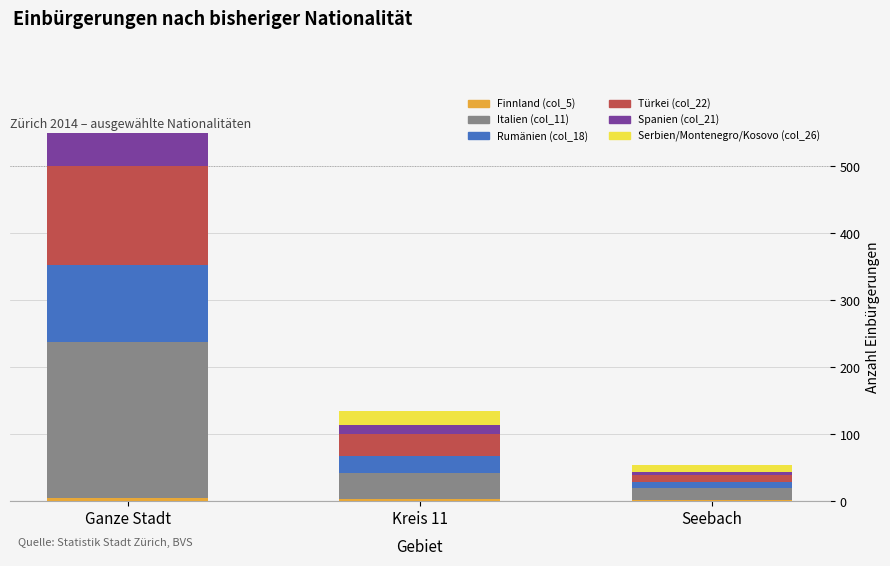

Between Ganze Stadt and Seebach, which is larger?

Ganze Stadt